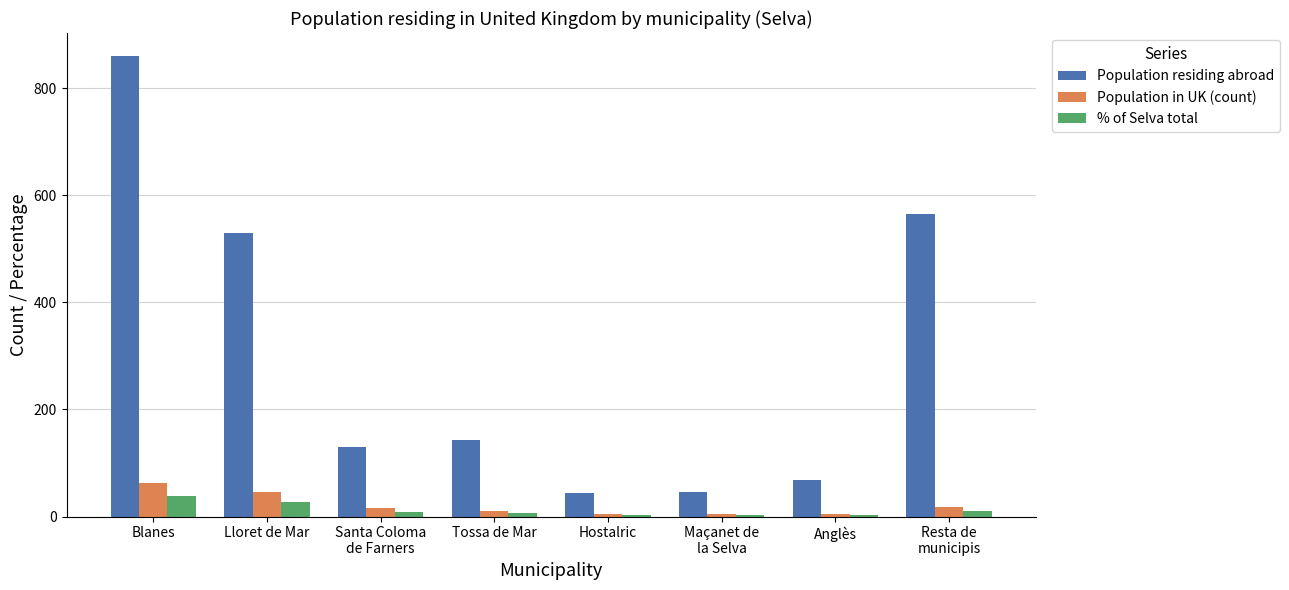

Which series has the largest total across all categories?

Population residing abroad